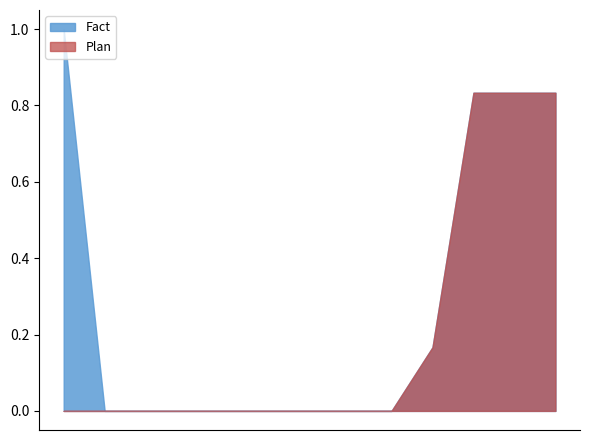

True or false: Fact and Plan cross at least once.

False